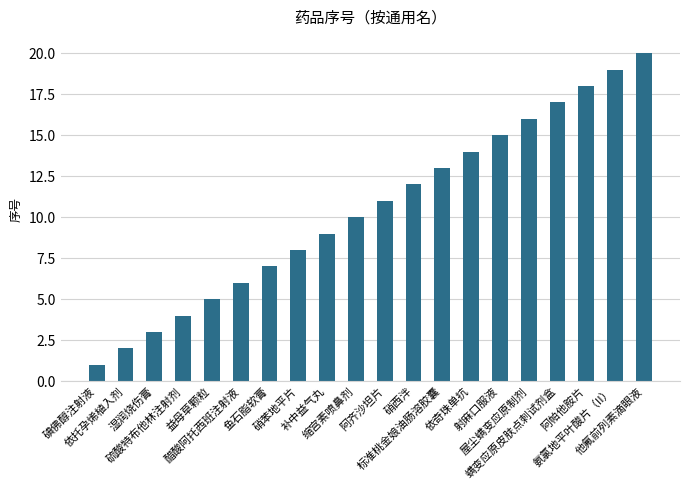

What is the sum of the values at 缩宫素喷鼻剂 and 依托孕烯植入剂?

12